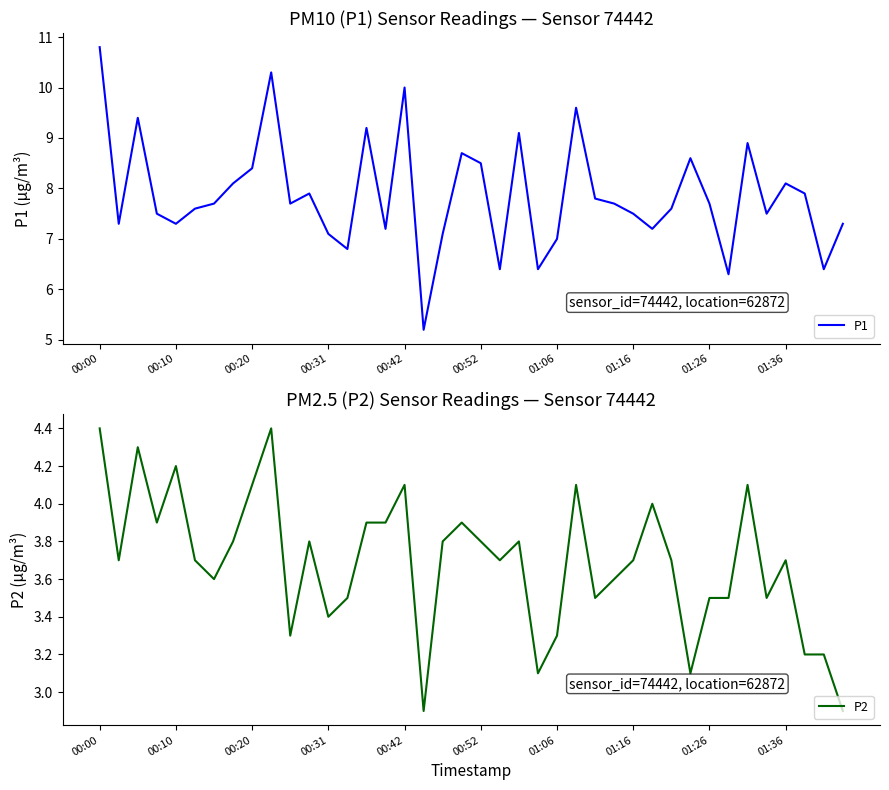

Which series has the largest range (max minus min)?

P1